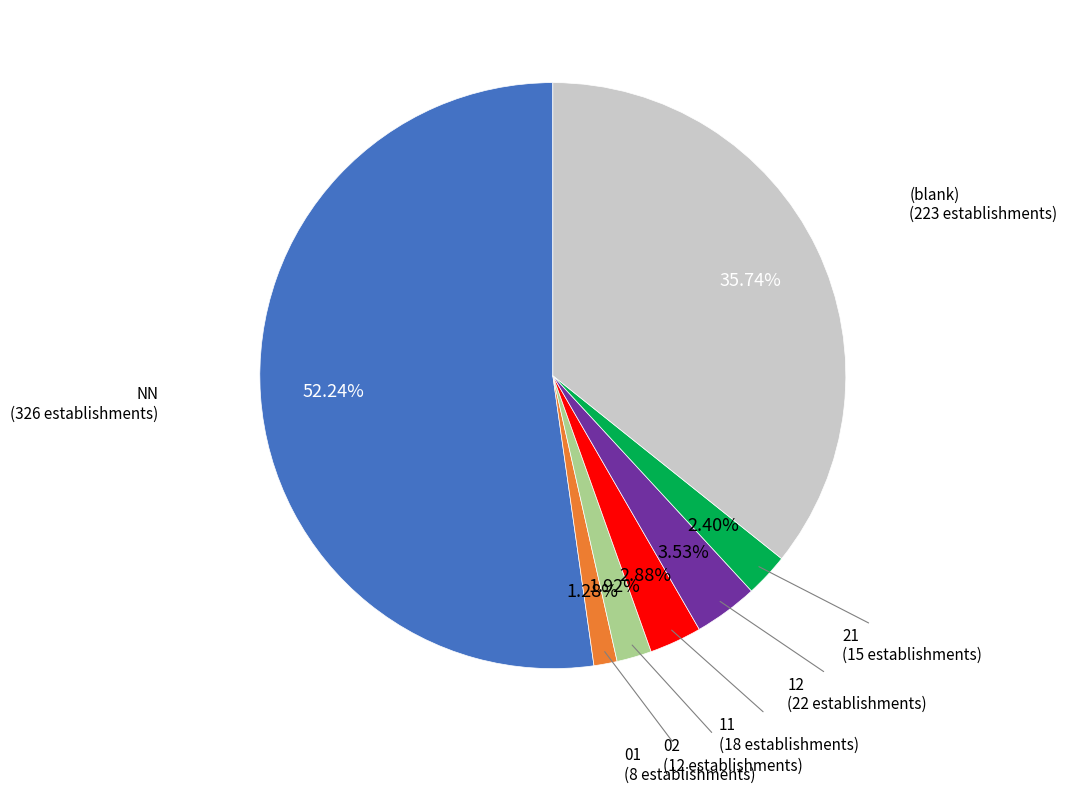

Between 11 and 01, which is larger?

11